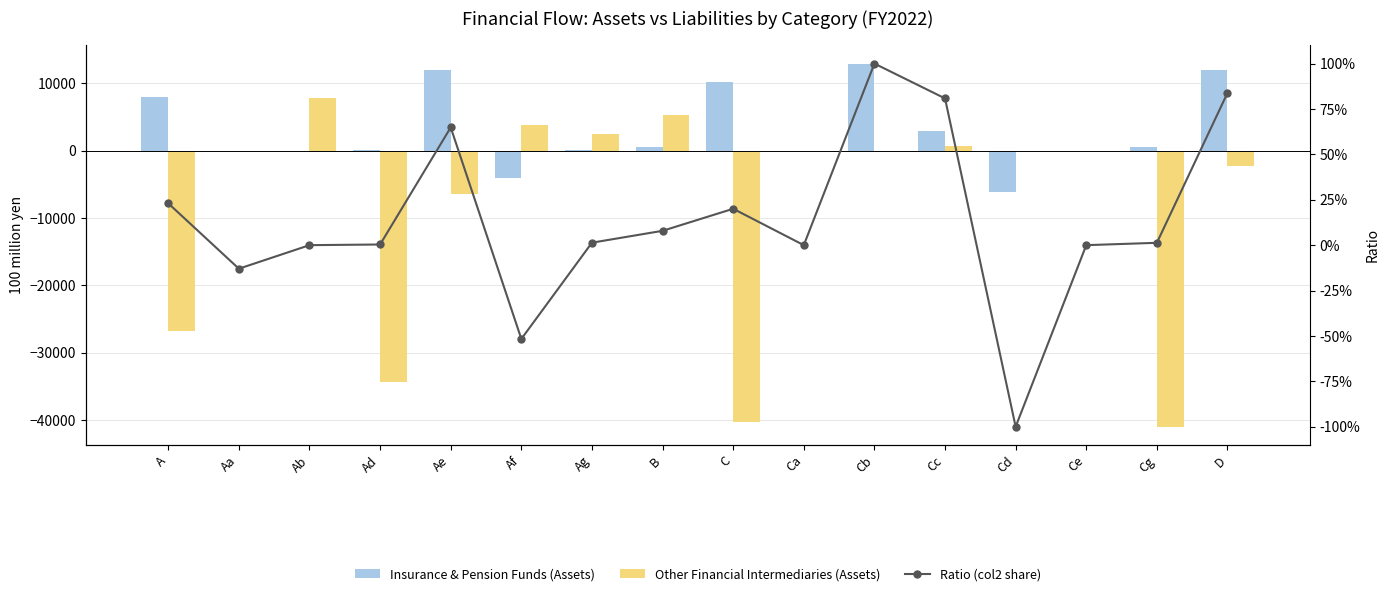

Rank the series by their average value, from highest to lowest.

Insurance & Pension Funds (Assets), Ratio (col2 share), Other Financial Intermediaries (Assets)